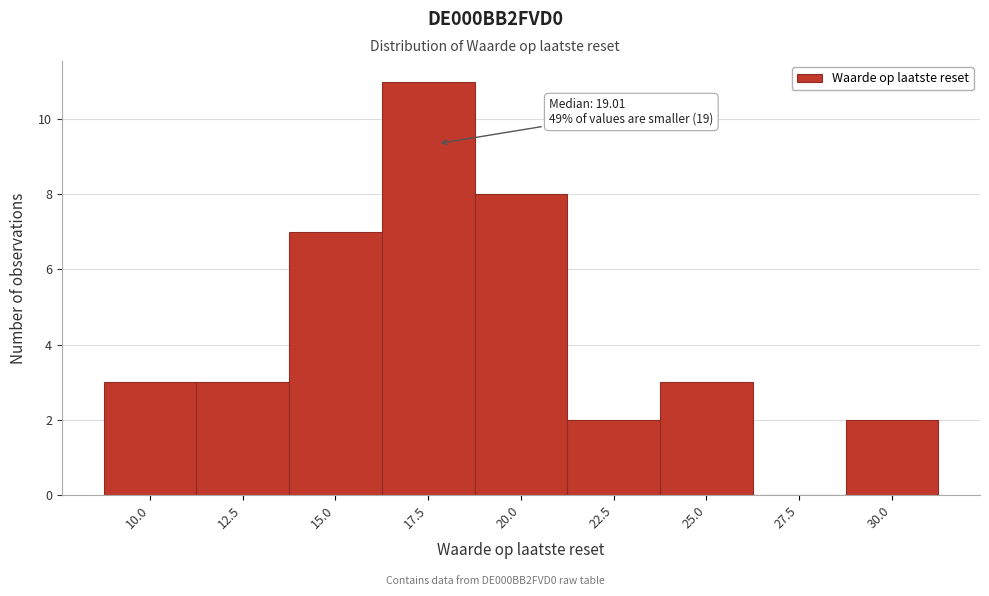

Reading right to left, list all the values displayed in this chart.

30.0=2	27.5=0	25.0=3	22.5=2	20.0=8	17.5=11	15.0=7	12.5=3	10.0=3